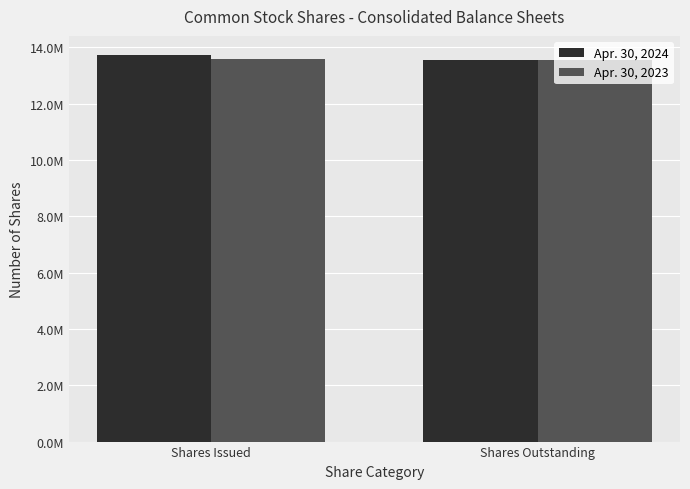

Rank the series at Shares Issued from highest to lowest value.

Apr. 30, 2024, Apr. 30, 2023